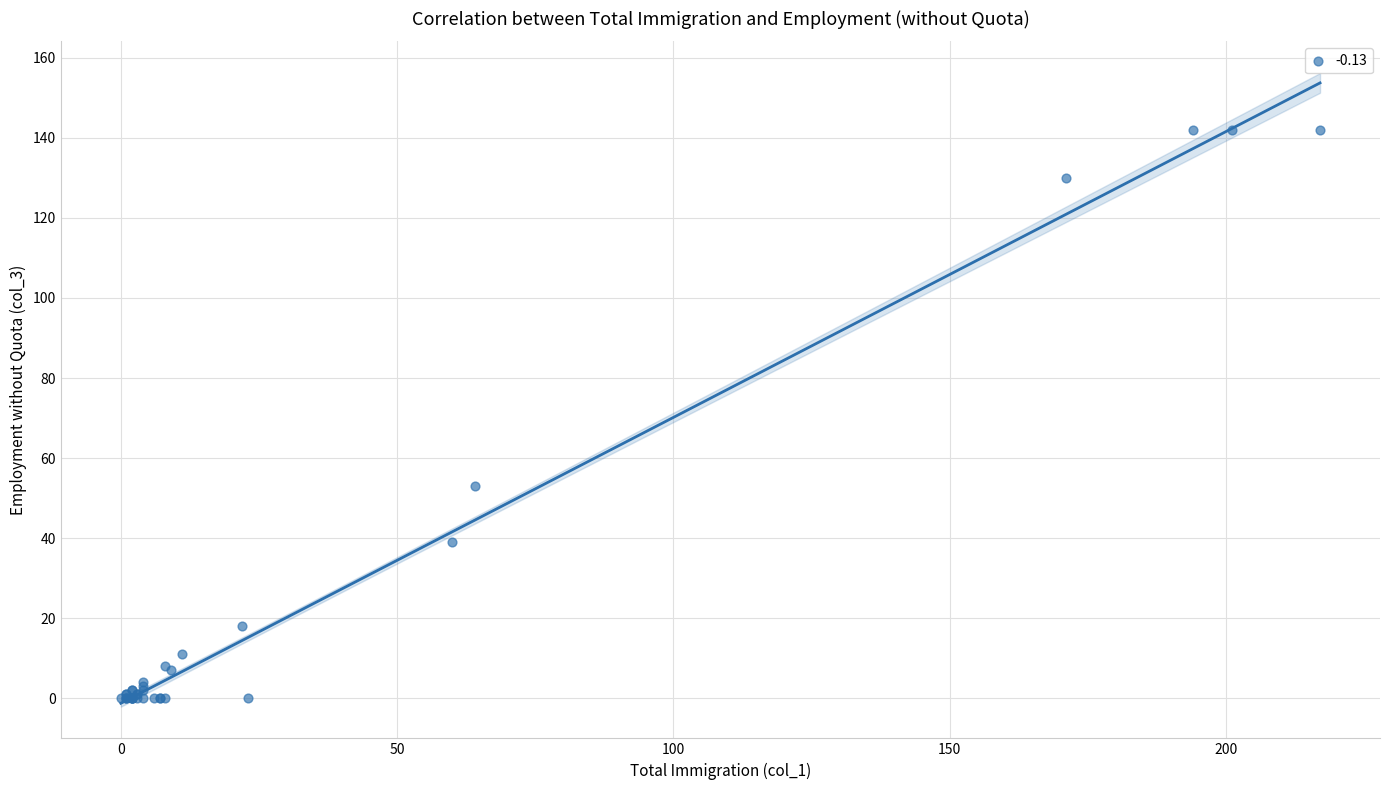

What Y value in the scatter plot is closest to 71?

53